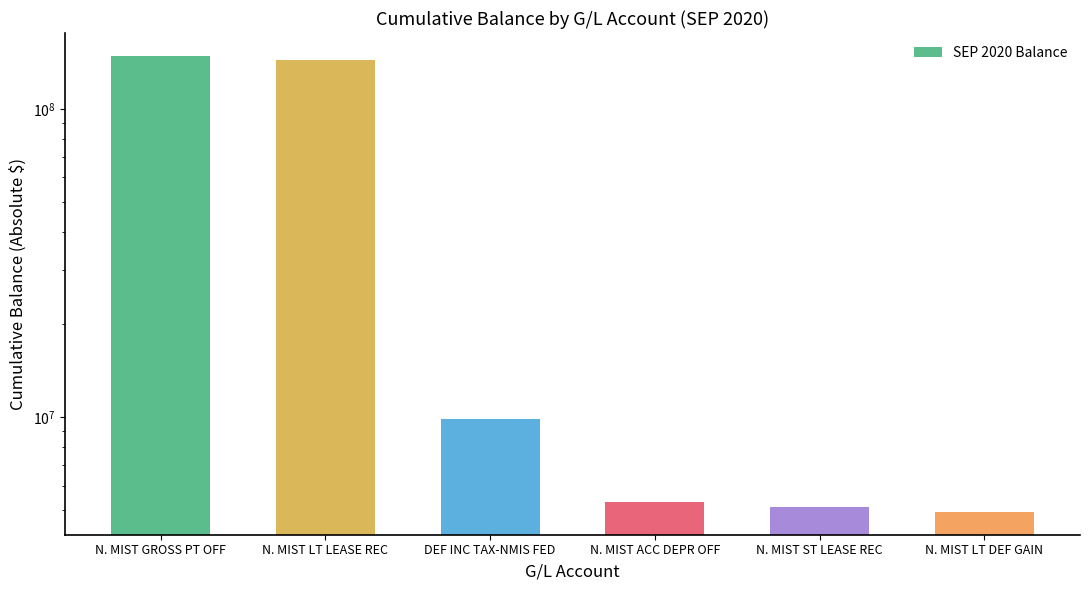

Reading right to left, extract all data points from this chart.

4932677.4	5110159.9	5299685.0	9841445.0	144165826.6	148773000.0